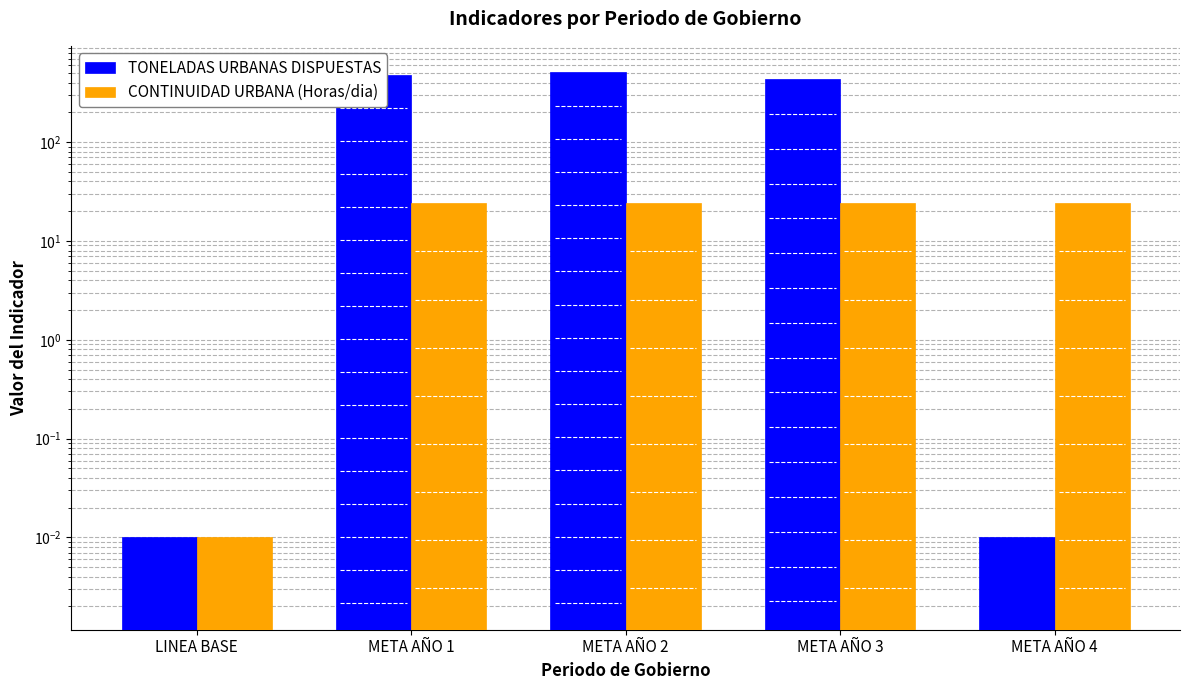

What is the greatest value displayed?

508.6